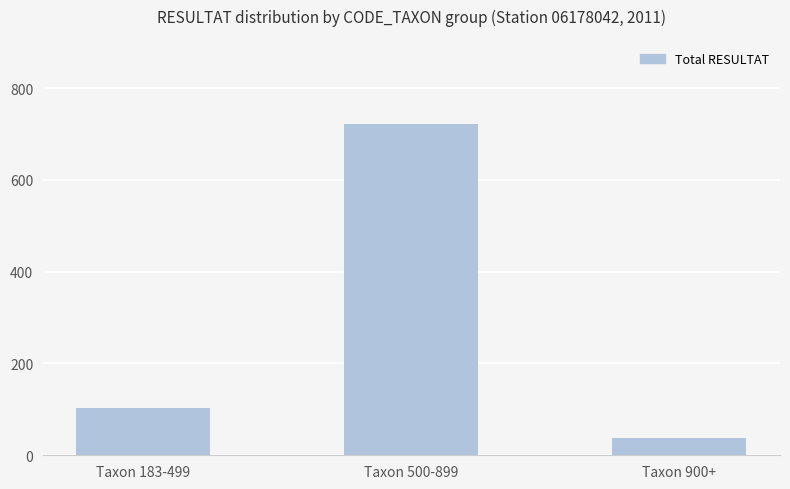

What is the value of the 2nd bar from the left?

721